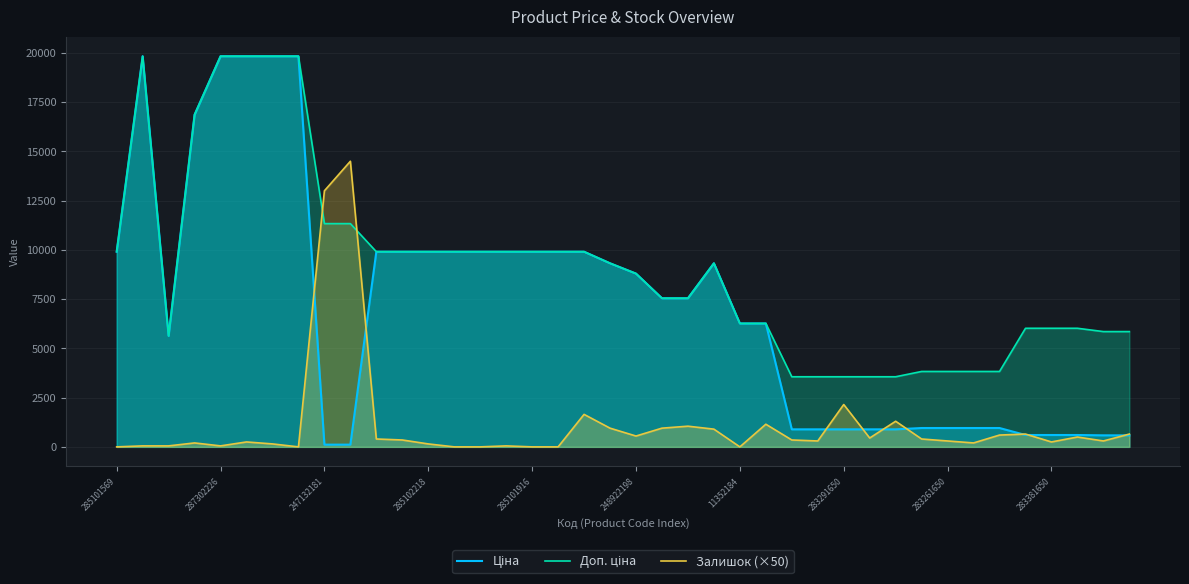

How many interior local valleys does the Залишок (×50) series have?

9